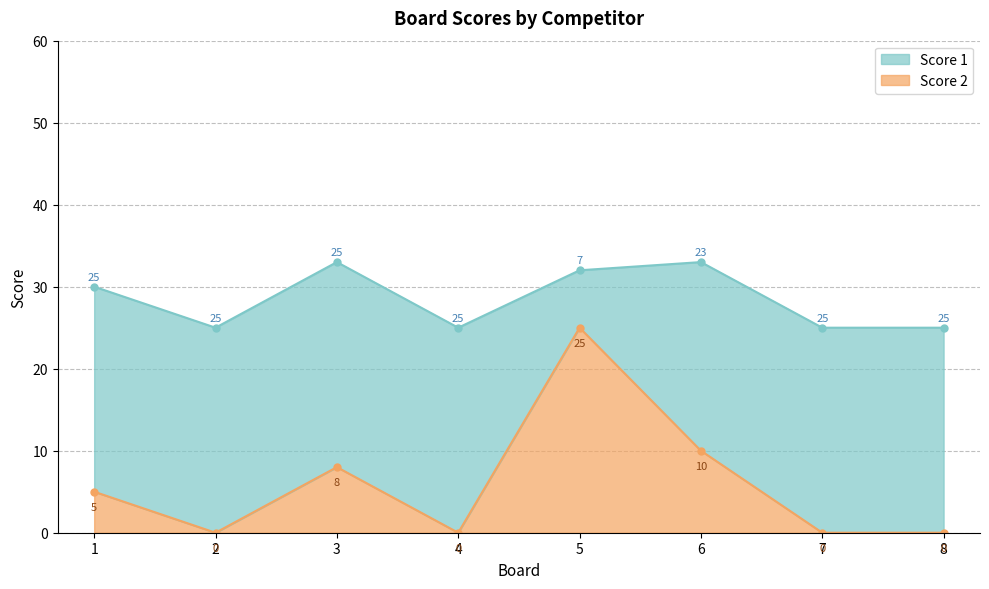

True or false: the data shows 14 at 4.

False